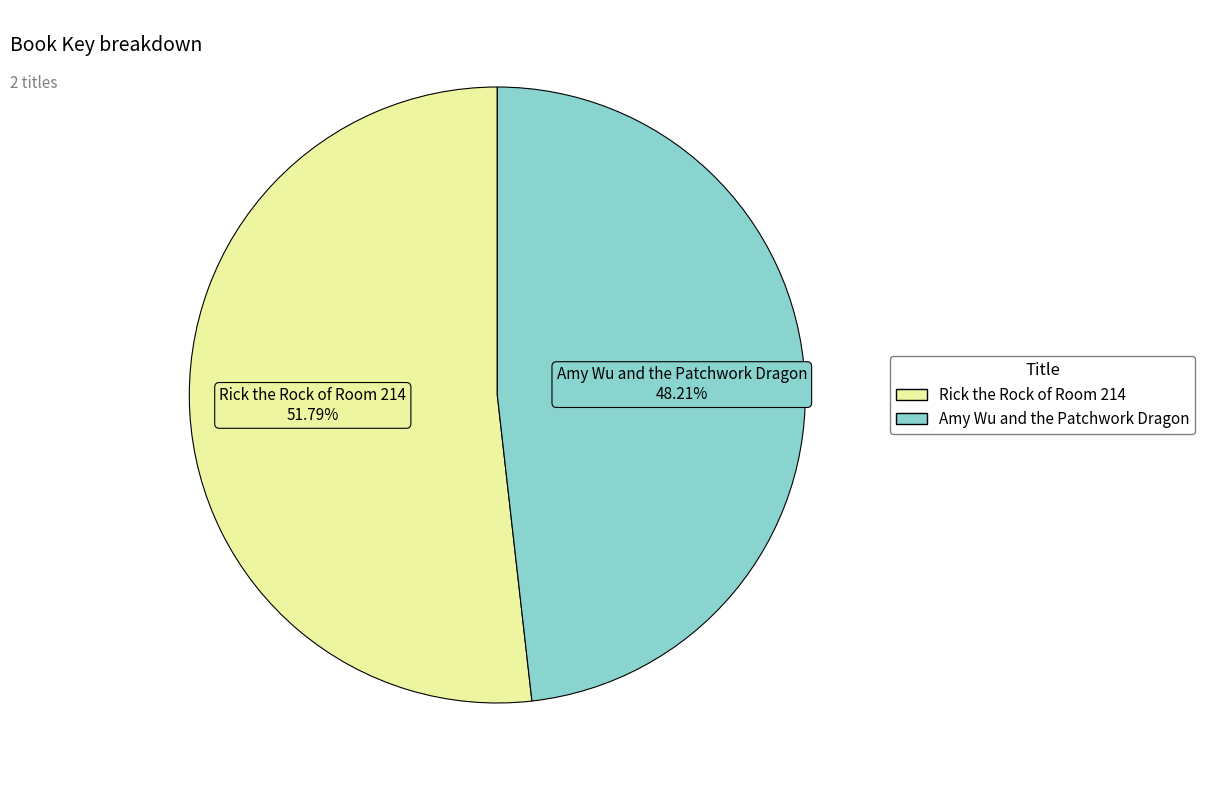

Is there any slice that represents more than half of the pie?

Yes